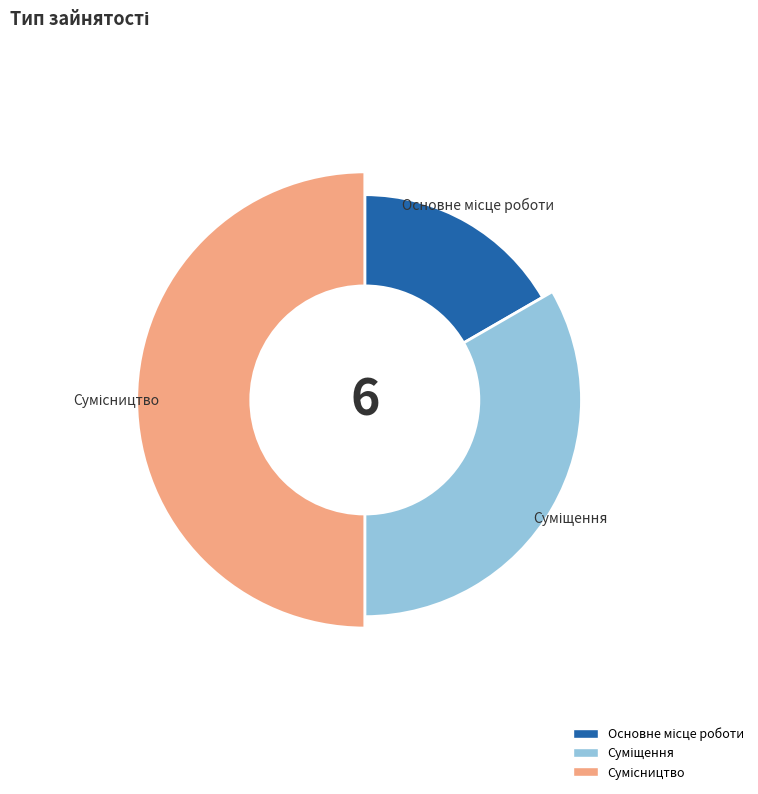

Does any single category account for the majority?

No